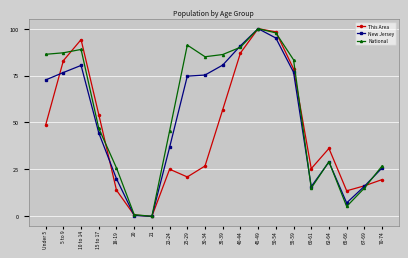

Does the chart display data point markers on the line(s)?

Yes